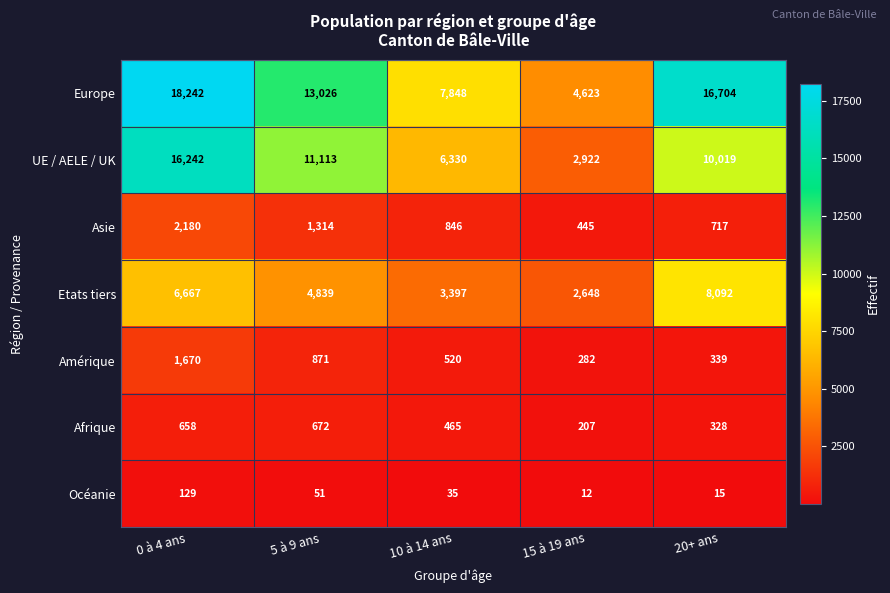

What is the sum of the Océanie values at 10 à 14 ans and 0 à 4 ans?

164